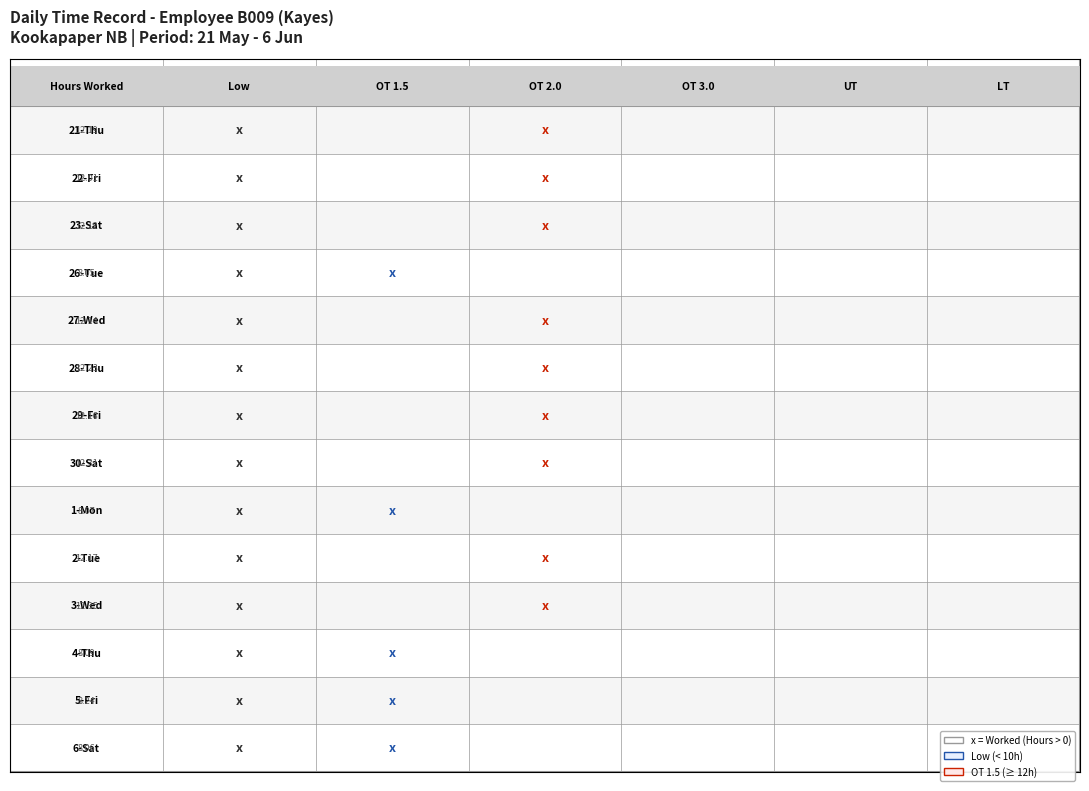

Which has a higher value, 4 or 5?

4